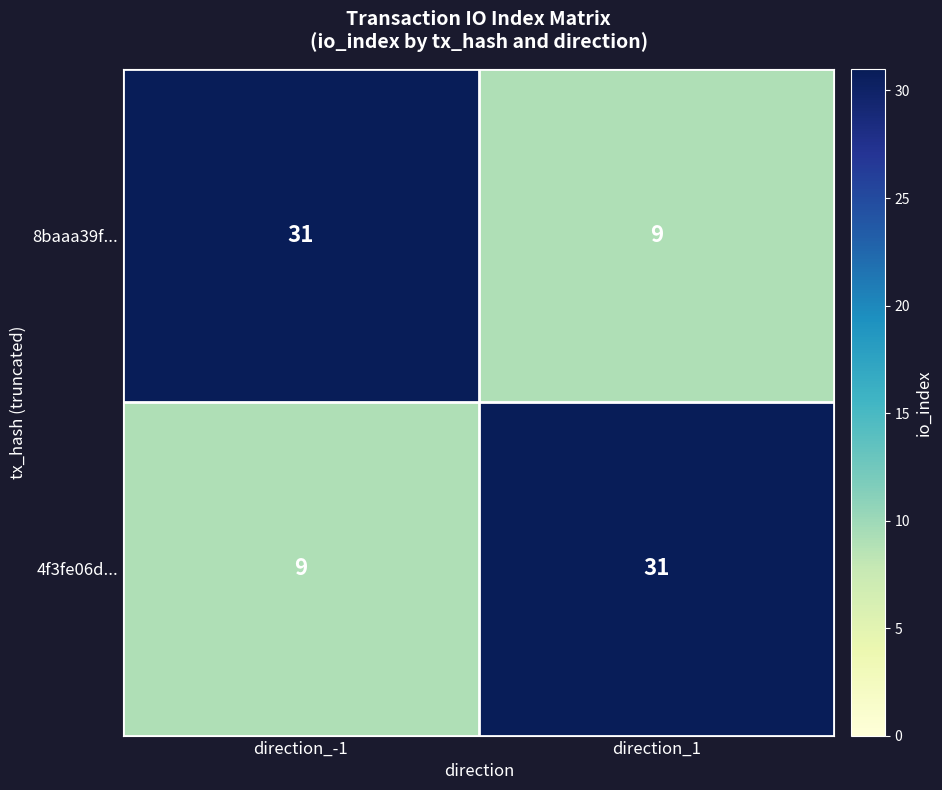

What is the approximate value of 4f3fe06d... at direction_1, to the nearest 5?

30